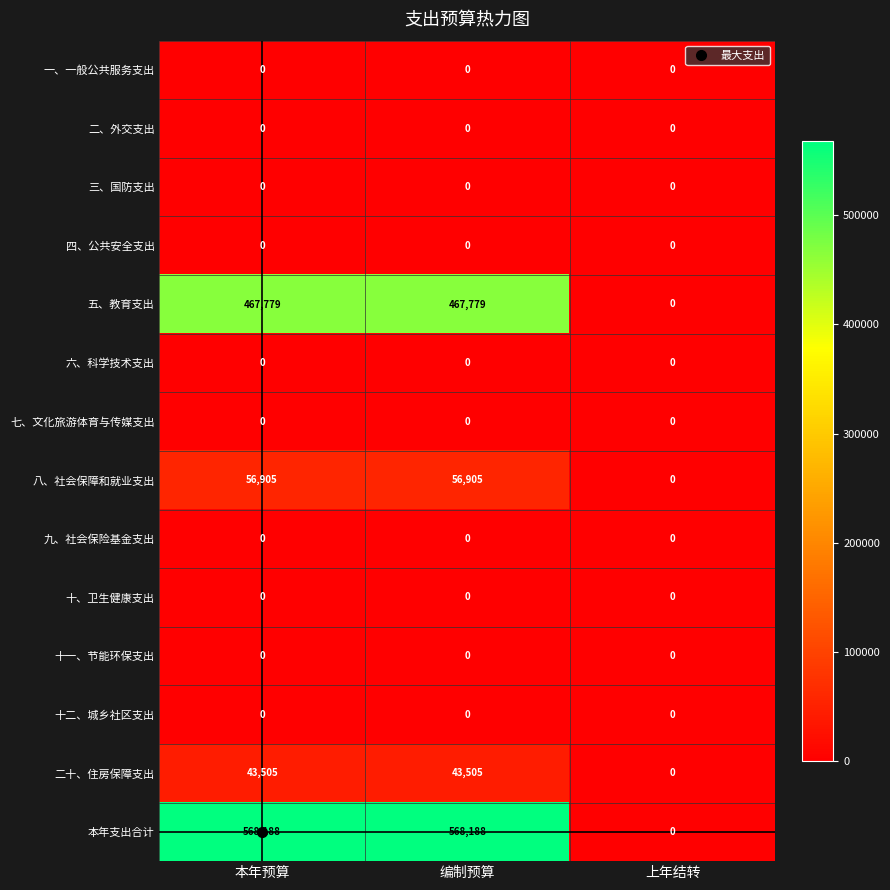

What is the total value across all series at 本年预算?

1136377